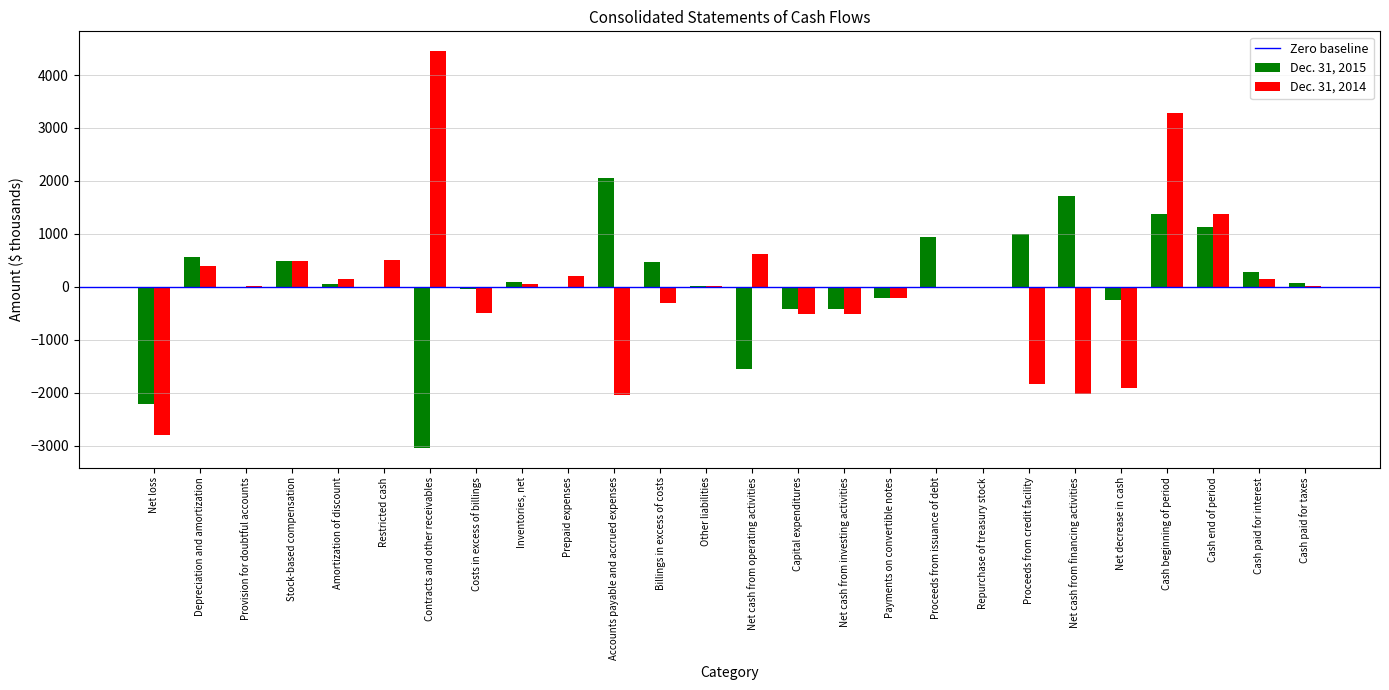

Which series changed the most between Net decrease in cash and Cash paid for taxes?

Dec. 31, 2014